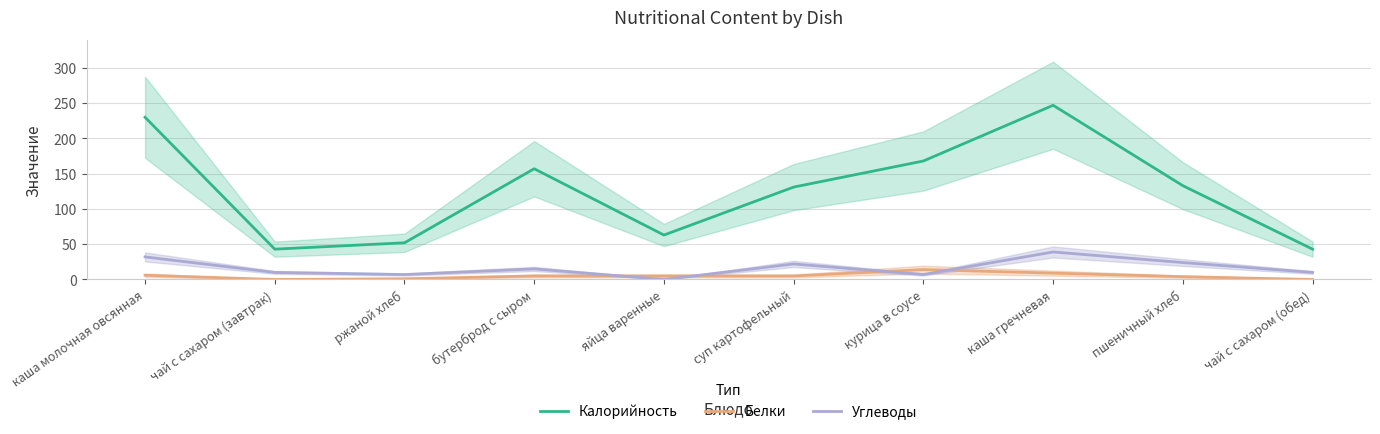

The Углеводы series shows 0 at яйца варенные. True or false?

True